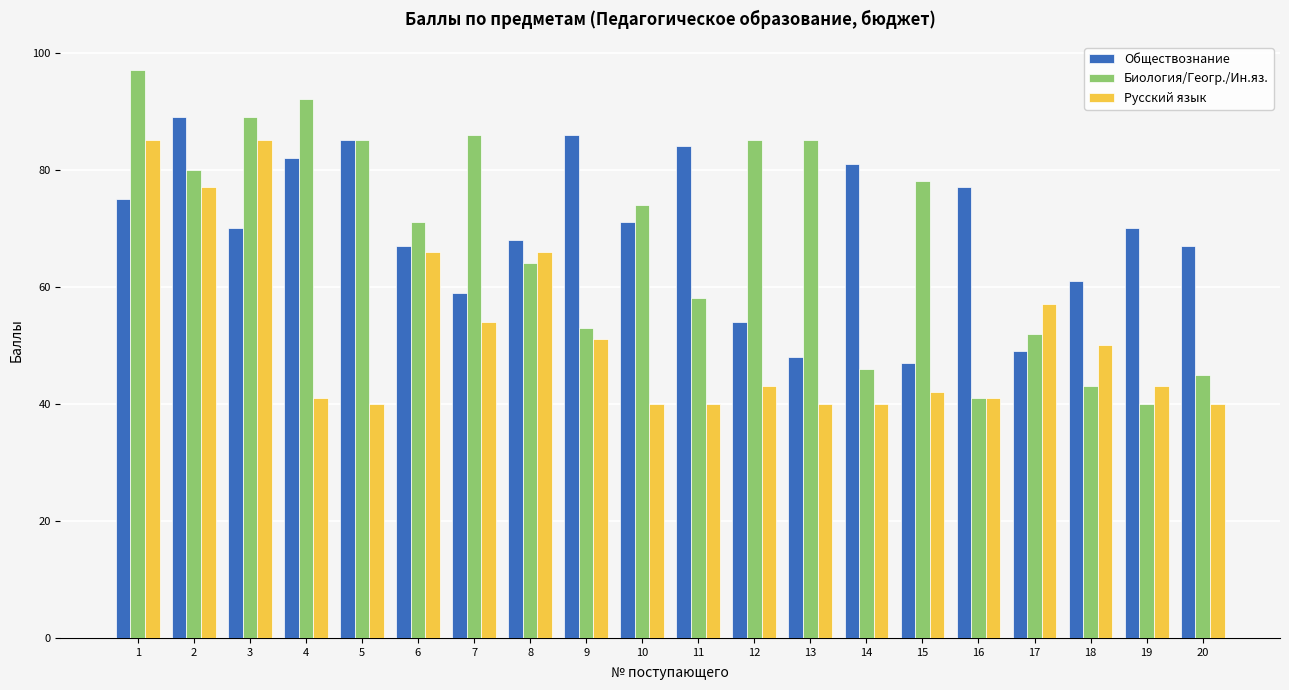

Which series has the largest total across all categories?

Обществознание